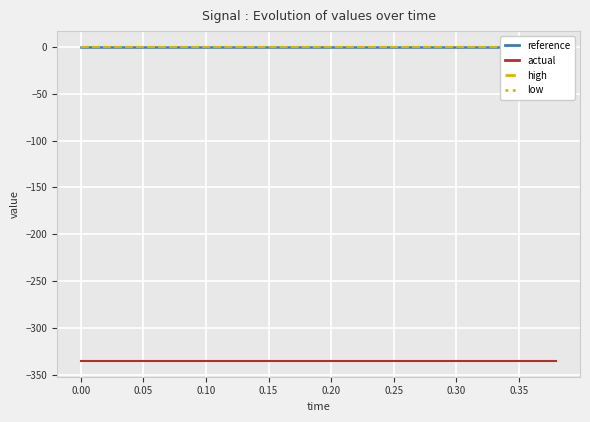

Which series has the largest total across all categories?

high